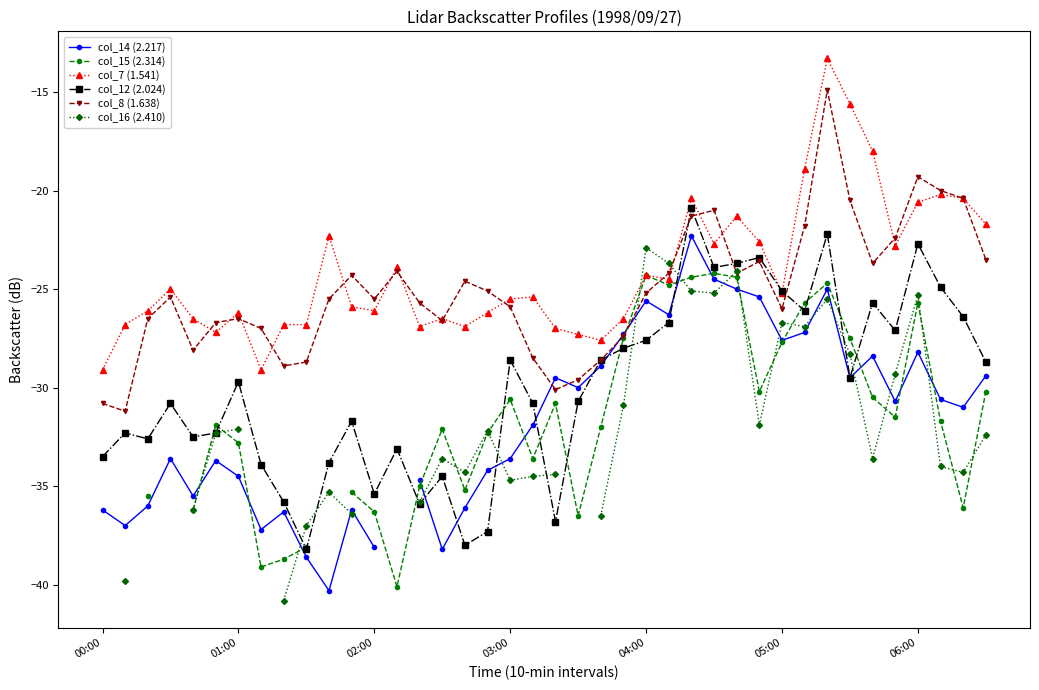

What is the maximum value for col_8 (1.638)?

-14.9